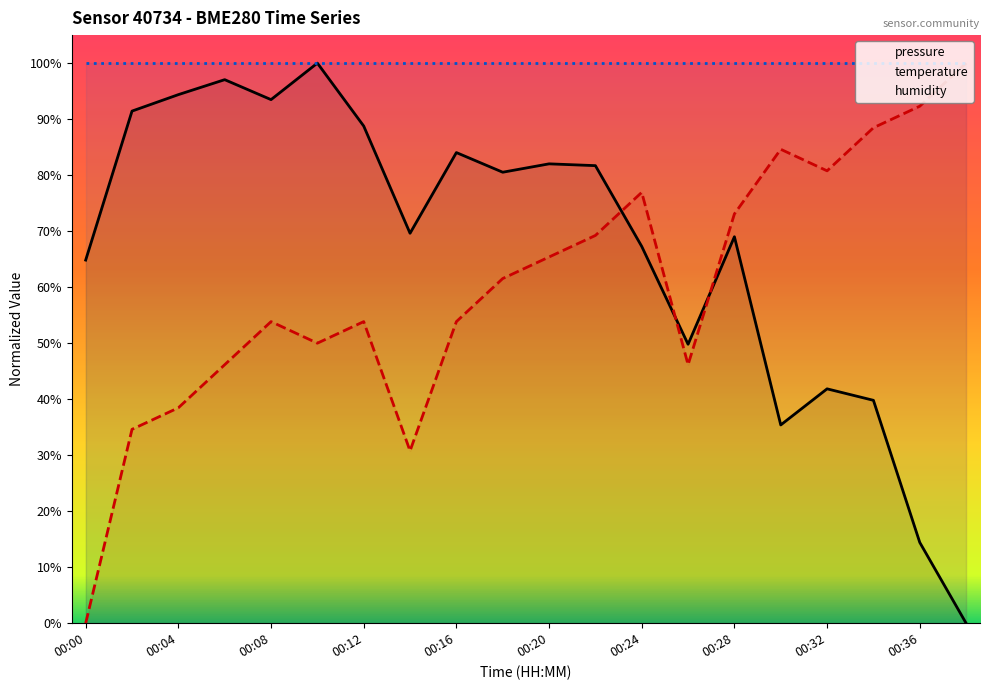

What is the total value across all series at 00:00?

164.8